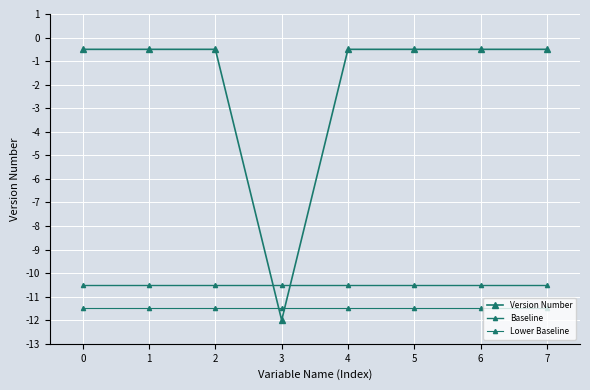

Rank the series by their maximum value, from highest to lowest.

Version Number, Baseline, Lower Baseline